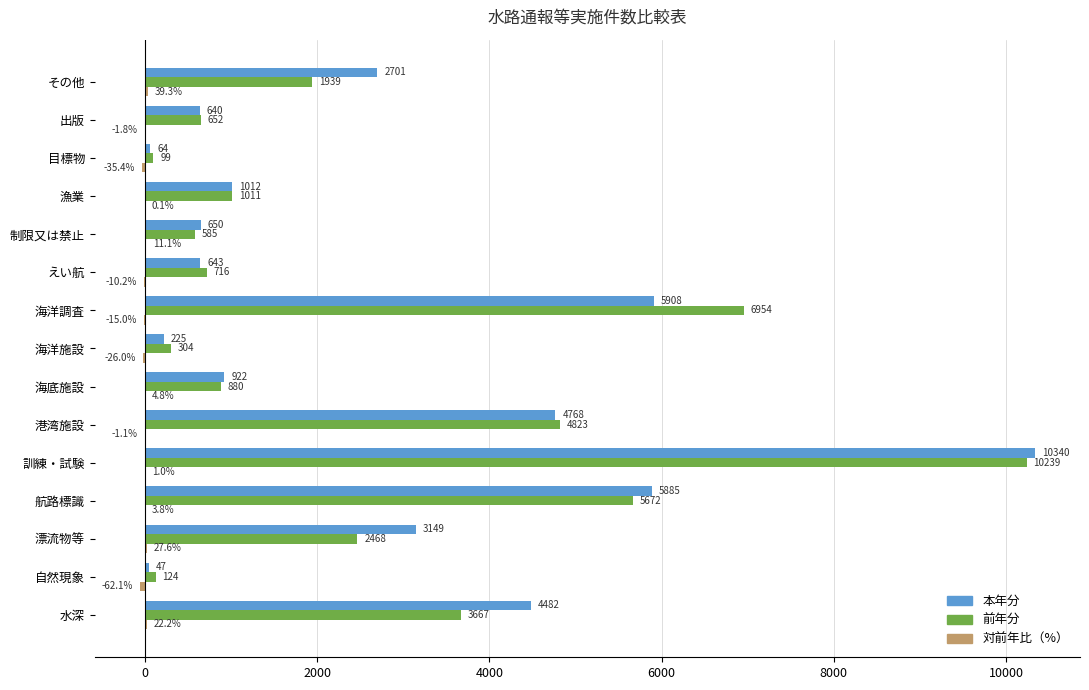

What is the sum of all 前年分 values?

40133.0